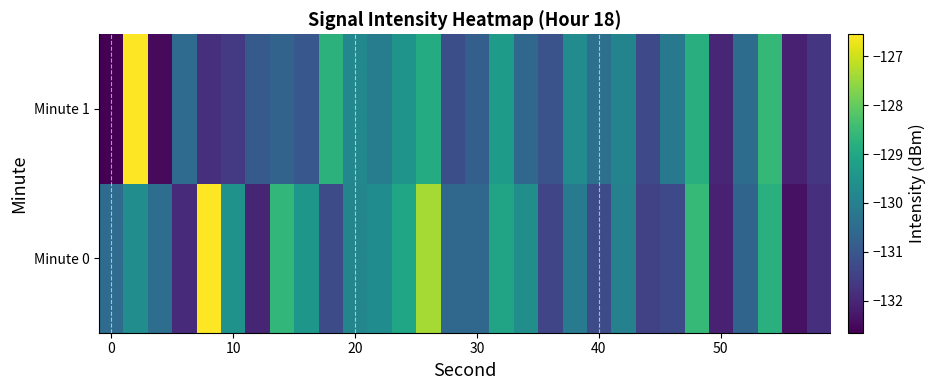

Count the number of categories in the chart.

30